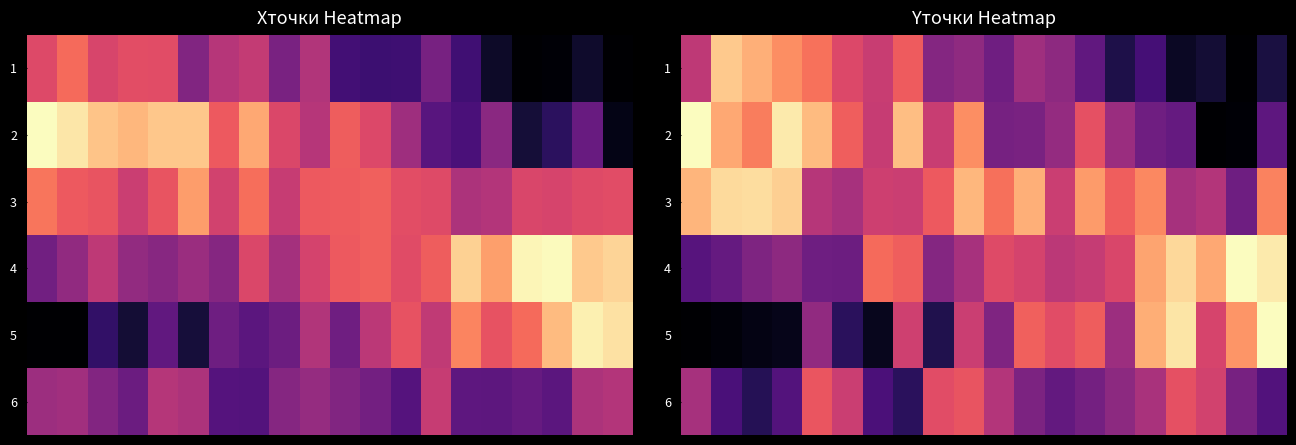

What is the sum of the row_4 values at 15 and 8?

1.0